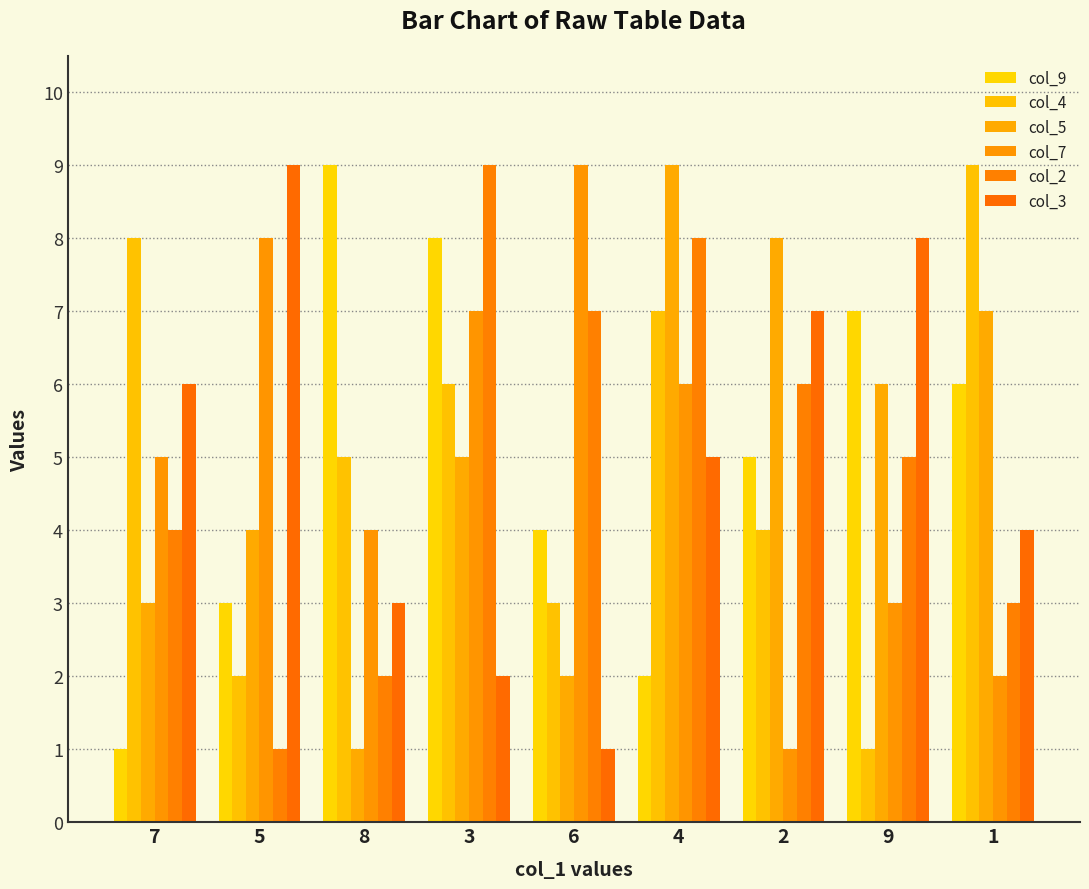

True or false: col_5 has a value of 2 at 6.

True